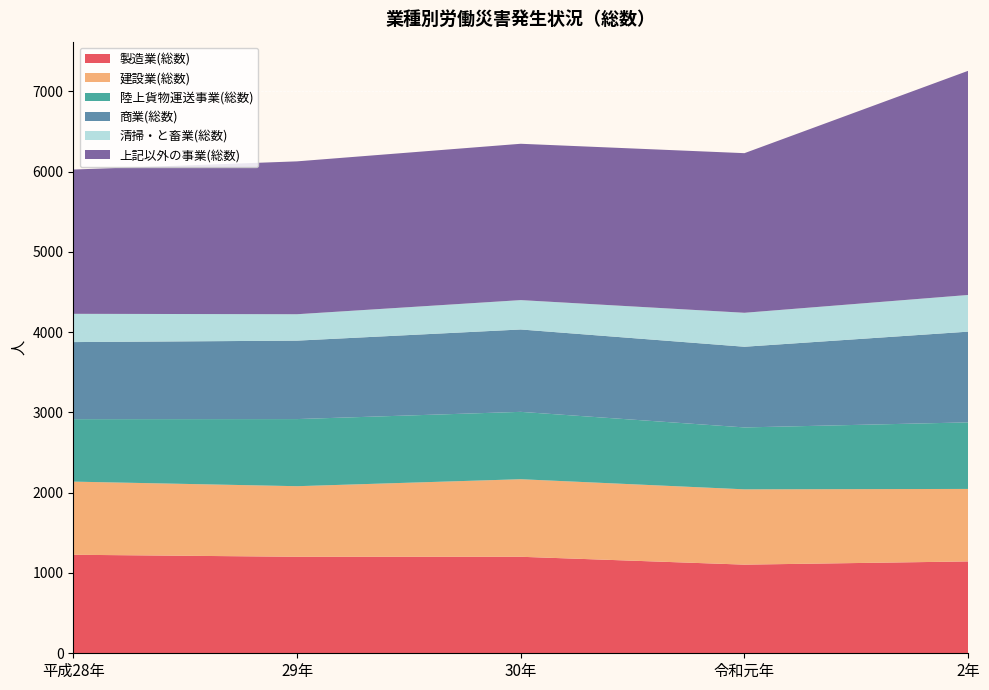

Reading left to right, transcribe all the data shown in this chart.

製造業(総数): 1227	1202	1202	1104	1144
建設業(総数): 911	879	966	938	903
陸上貨物運送事業(総数): 778	836	839	771	829
商業(総数): 960	977	1026	1005	1130
清掃・と畜業(総数): 352	329	366	423	457
上記以外の事業(総数): 1797	1904	1947	1988	2792